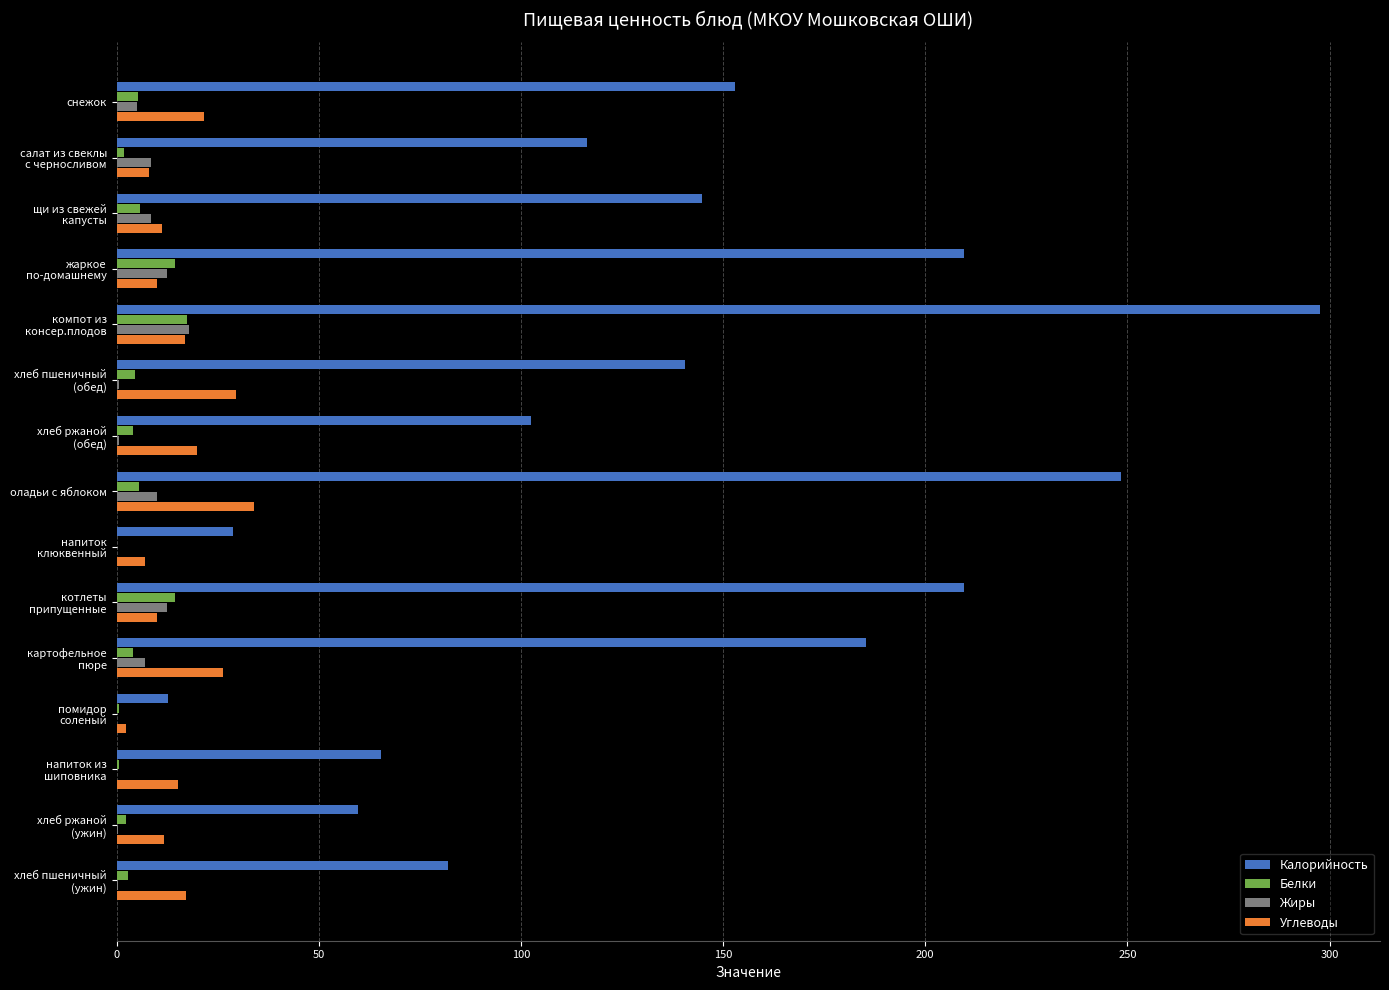

What is the maximum value for Калорийность?

297.6